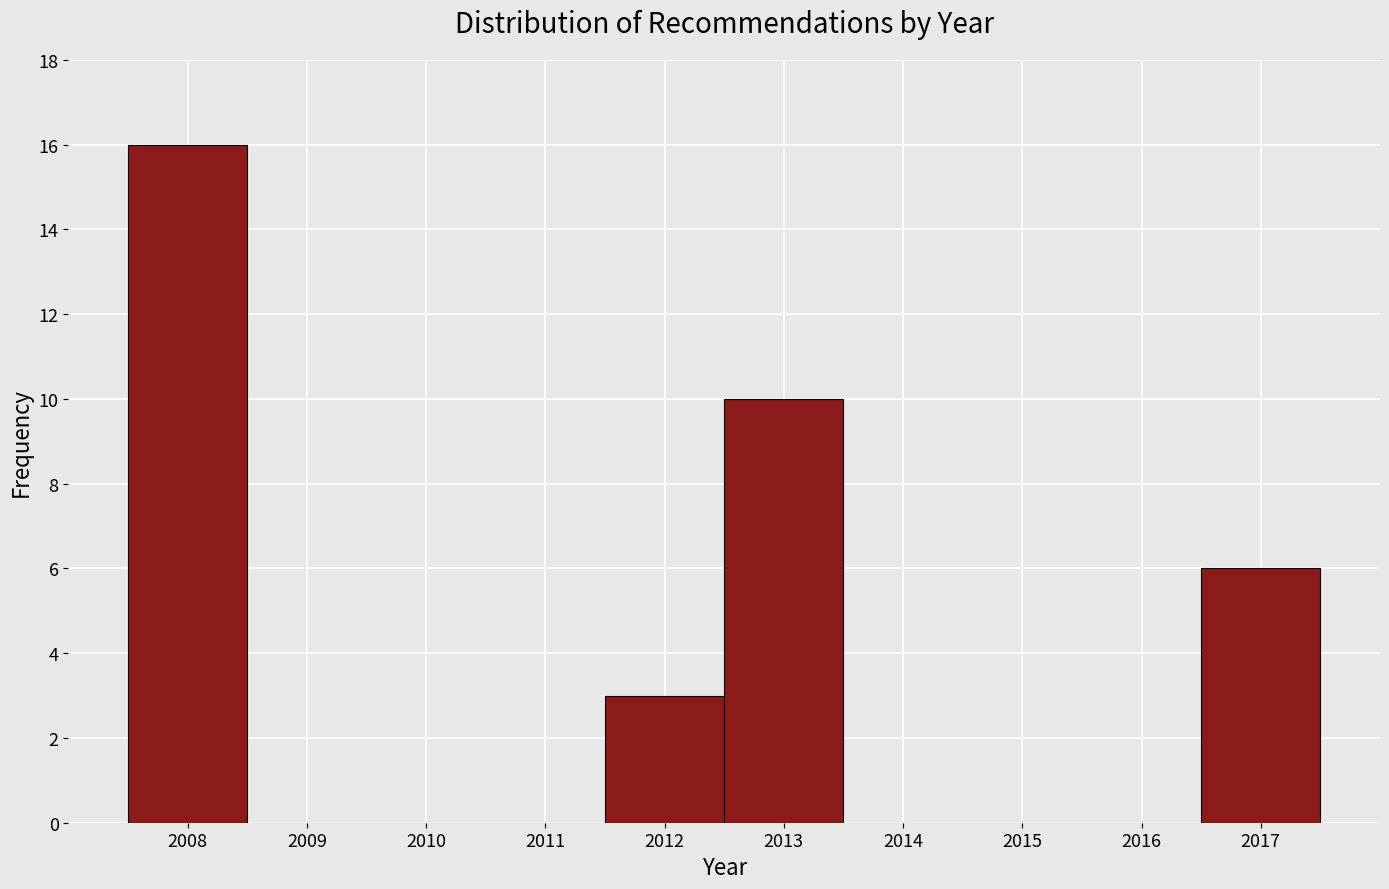

Reading left to right, list every bar in this chart as the range it spans on the x-axis followed by its height. The values are not printed on the chart, so give them approximately, as read against the axis.

2007.5 to 2008.5: 16
2008.5 to 2009.5: 0
2009.5 to 2010.5: 0
2010.5 to 2011.5: 0
2011.5 to 2012.5: 3
2012.5 to 2013.5: 10
2013.5 to 2014.5: 0
2014.5 to 2015.5: 0
2015.5 to 2016.5: 0
2016.5 to 2017.5: 6